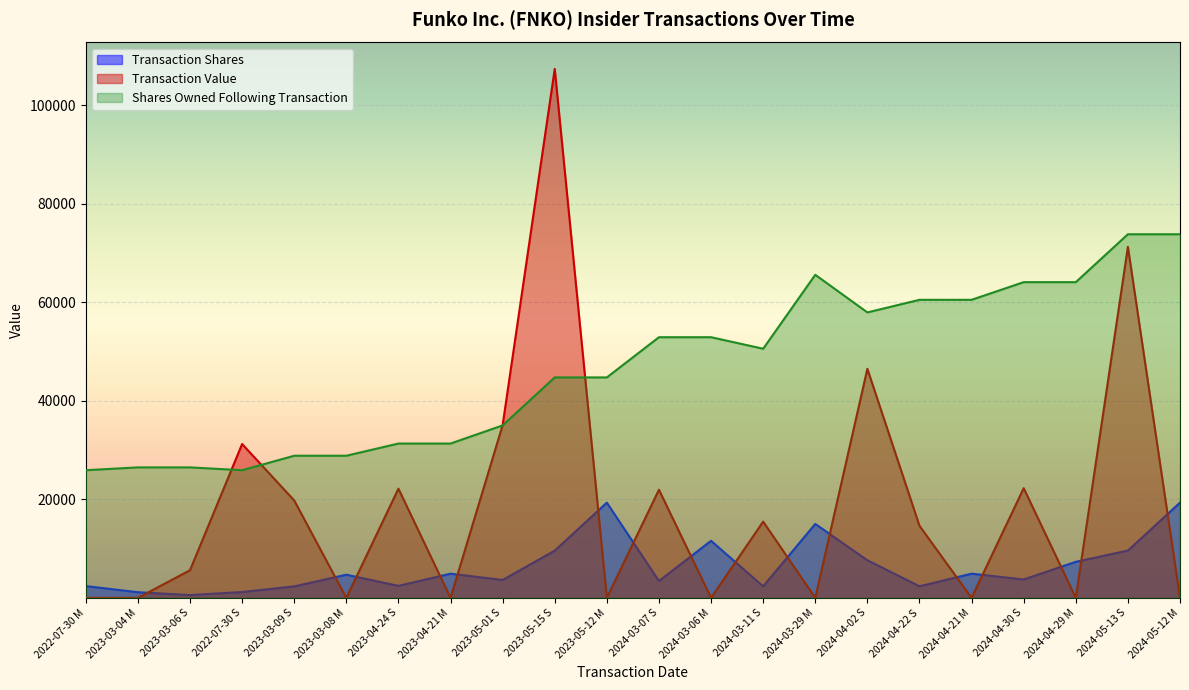

What is the label of the 16th point from the right?

2023-04-24 S